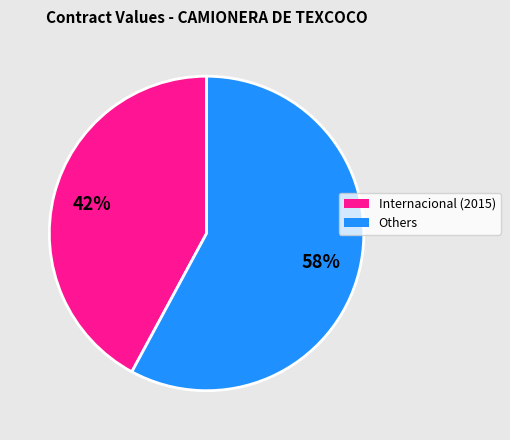

To the nearest percent, what is the average slice percentage?

50%